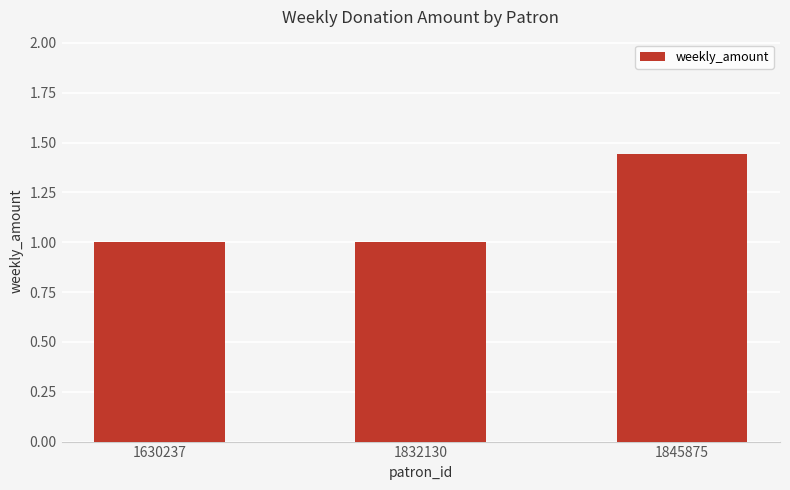

The chart shows a value of 1.0 at 1630237. True or false?

True